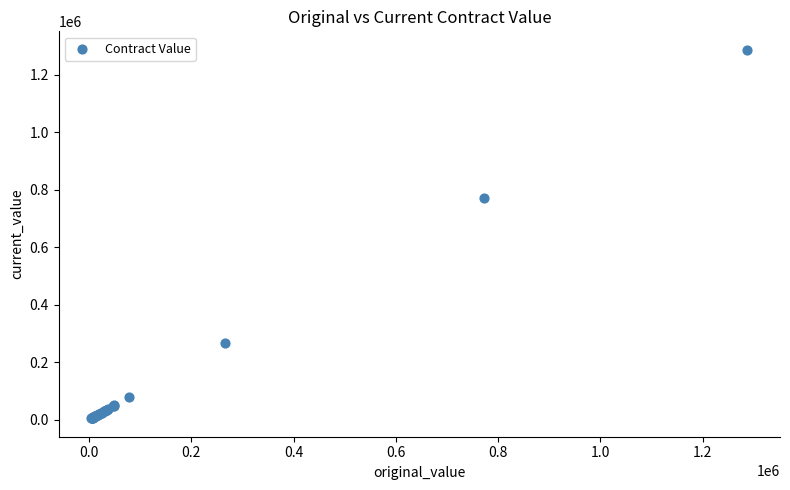

What Y value in the scatter plot is closest to 645969?

773000.0